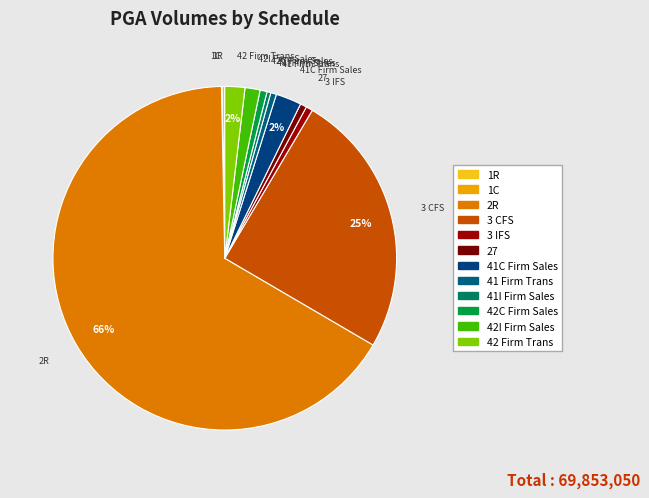

Is there any slice that represents more than half of the pie?

Yes